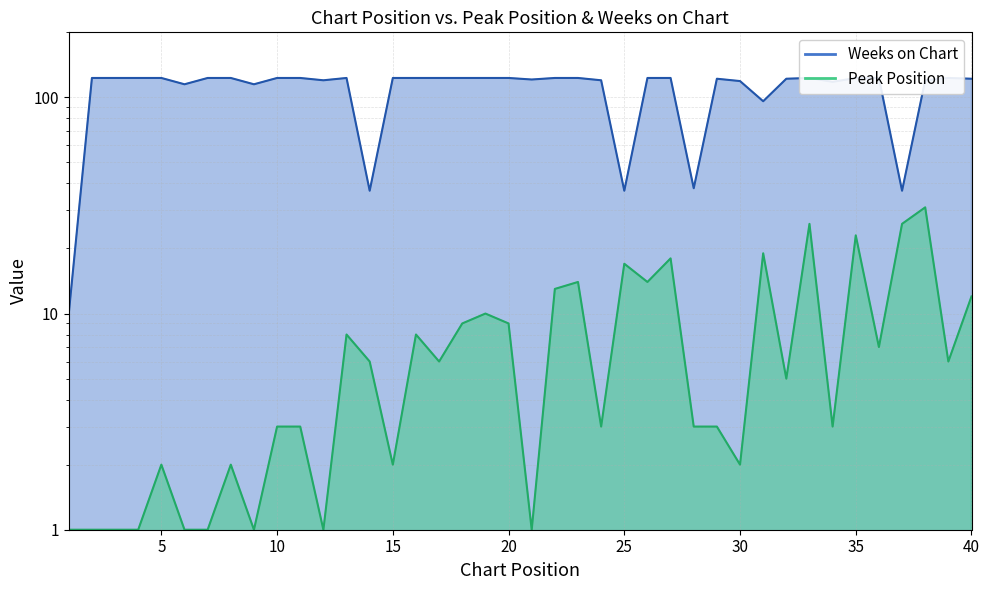

List the series in order of their overall mean, lowest first.

Peak Position, Weeks on Chart